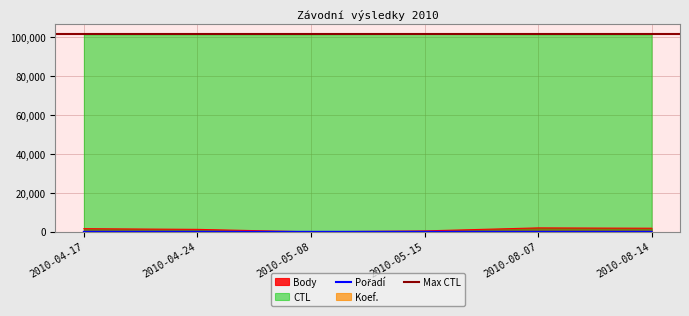

Does the chart have visible grid lines?

Yes